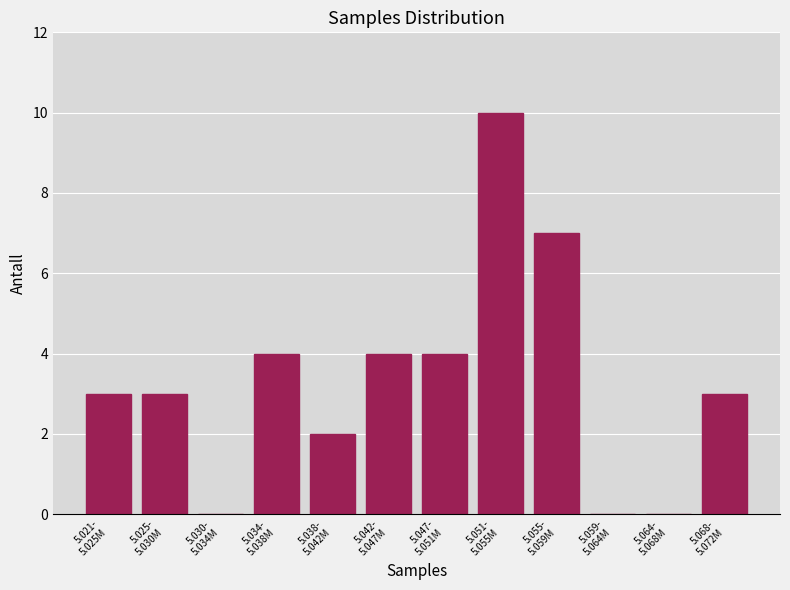

What is the maximum value shown in the chart?

10